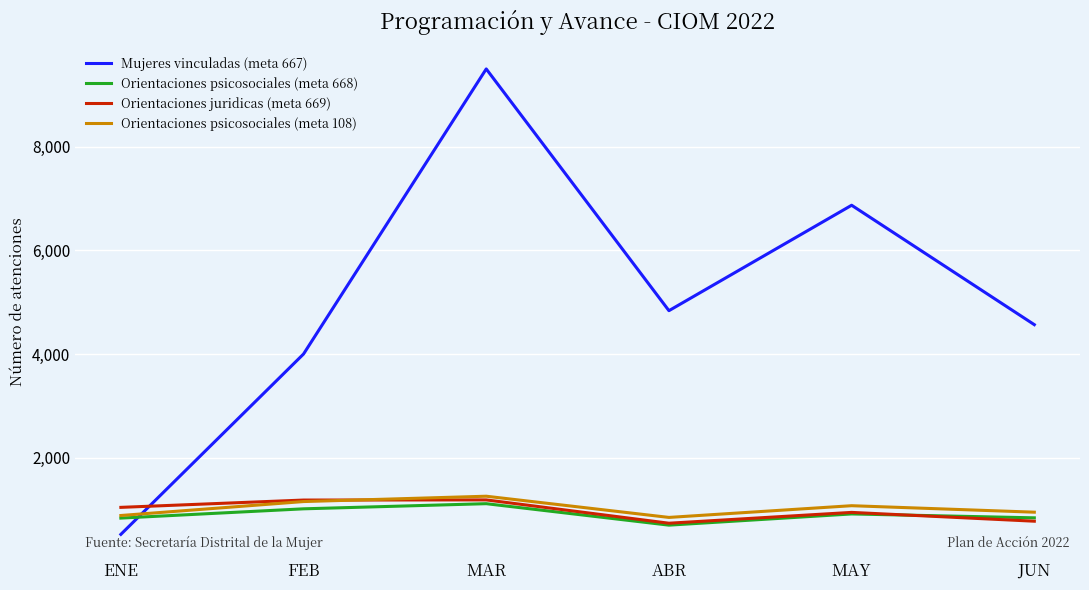

In Mujeres vinculadas (meta 667), how many points are lower than both neighbors (excluding endpoints)?

1